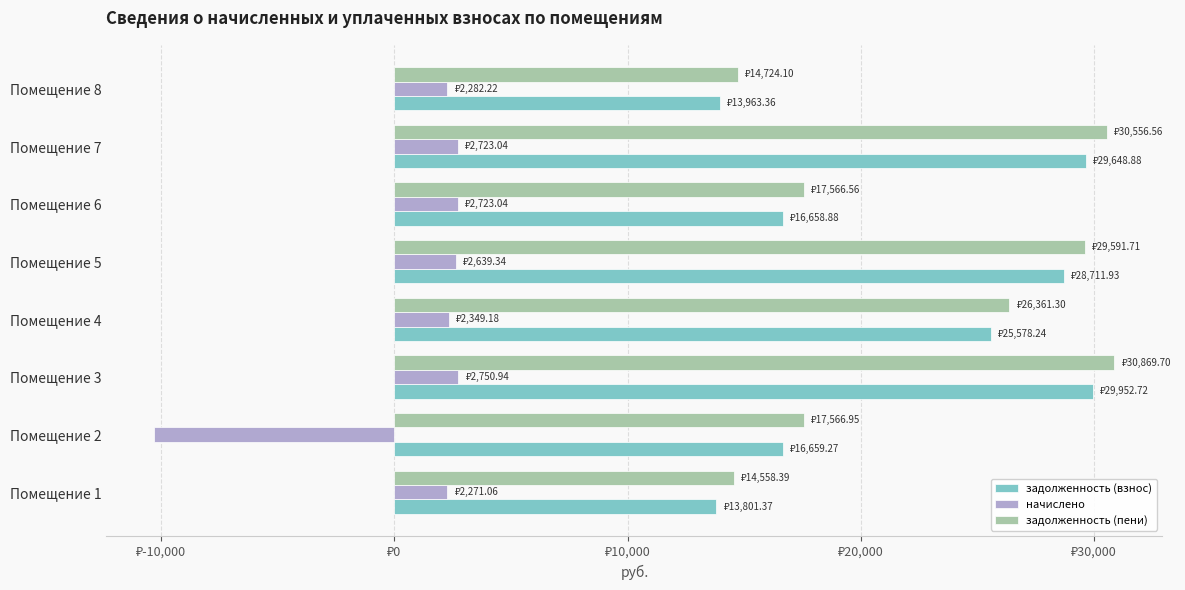

What are all the series names shown in the legend?

задолженность (взнос), начислено, задолженность (пени)